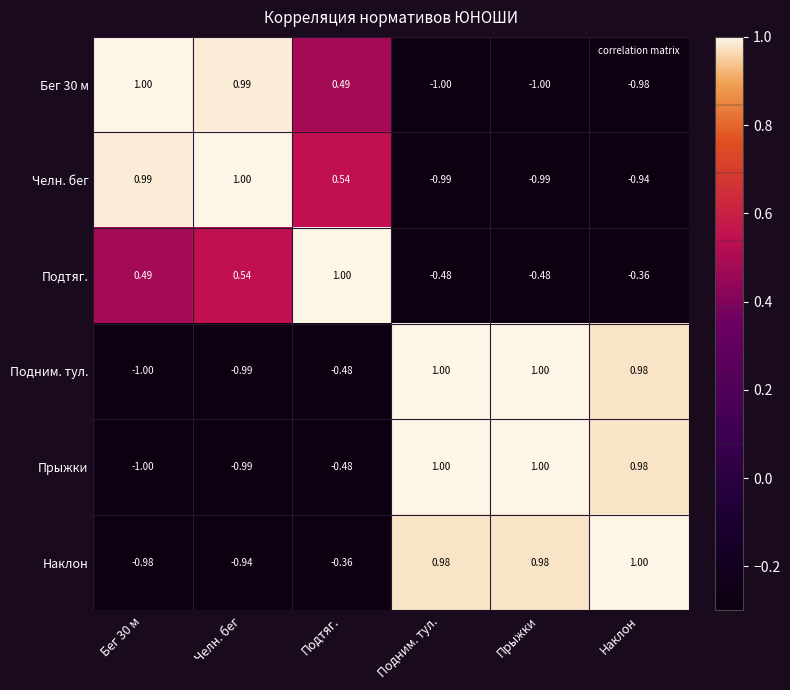

How many categories are shown in the chart?

6